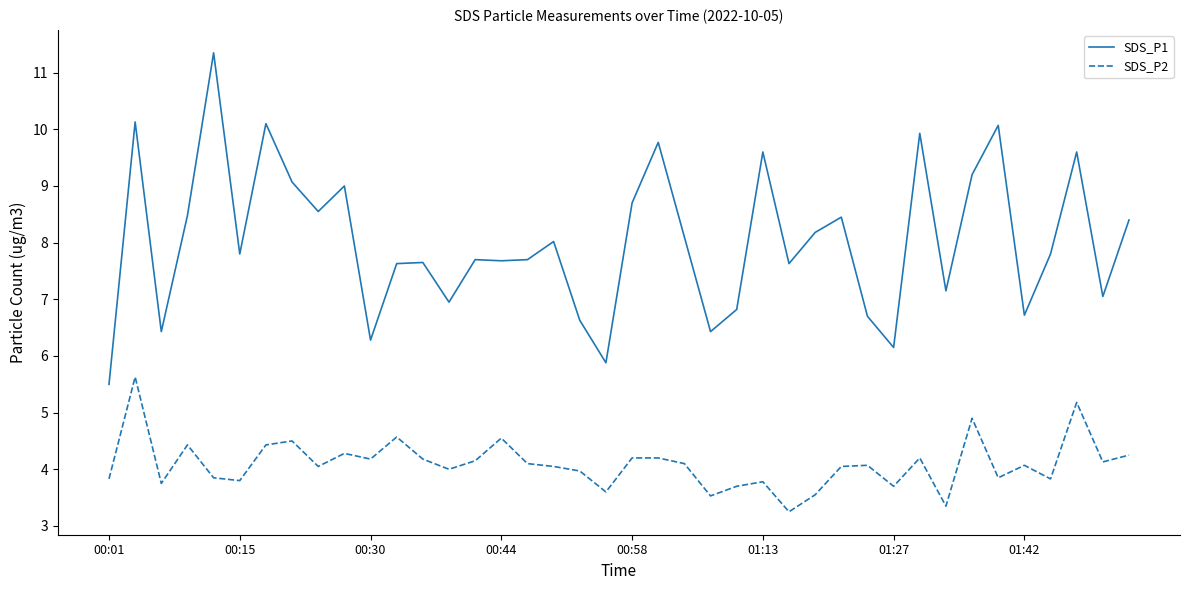

What is the average value of the SDS_P1 series?

8.0